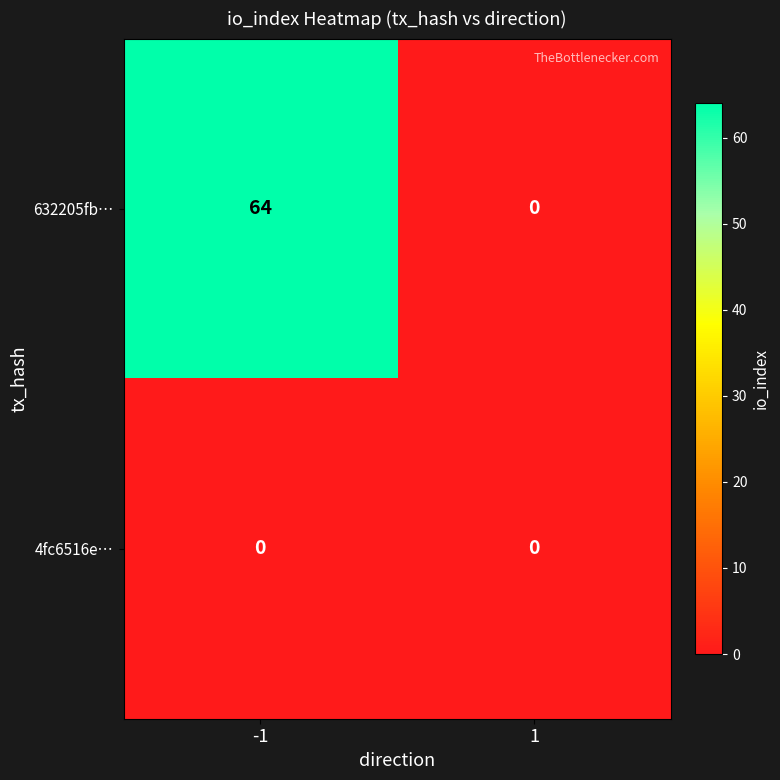

What is the sum of the 632205fb… values at 1 and -1?

64